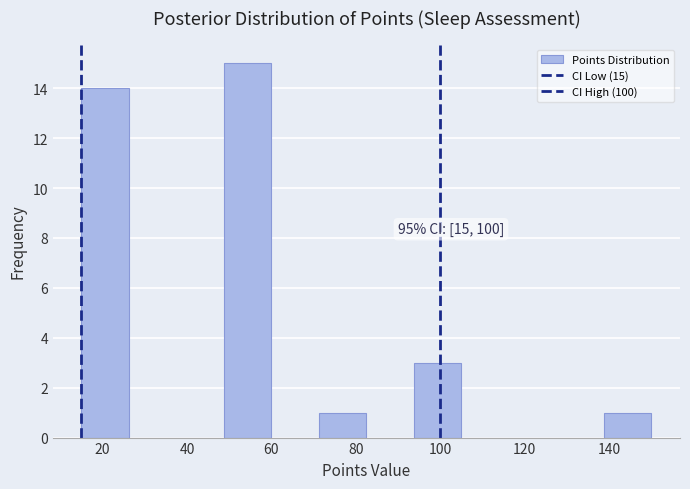

Over which range of the x-axis is the bar tallest?

48 to 60